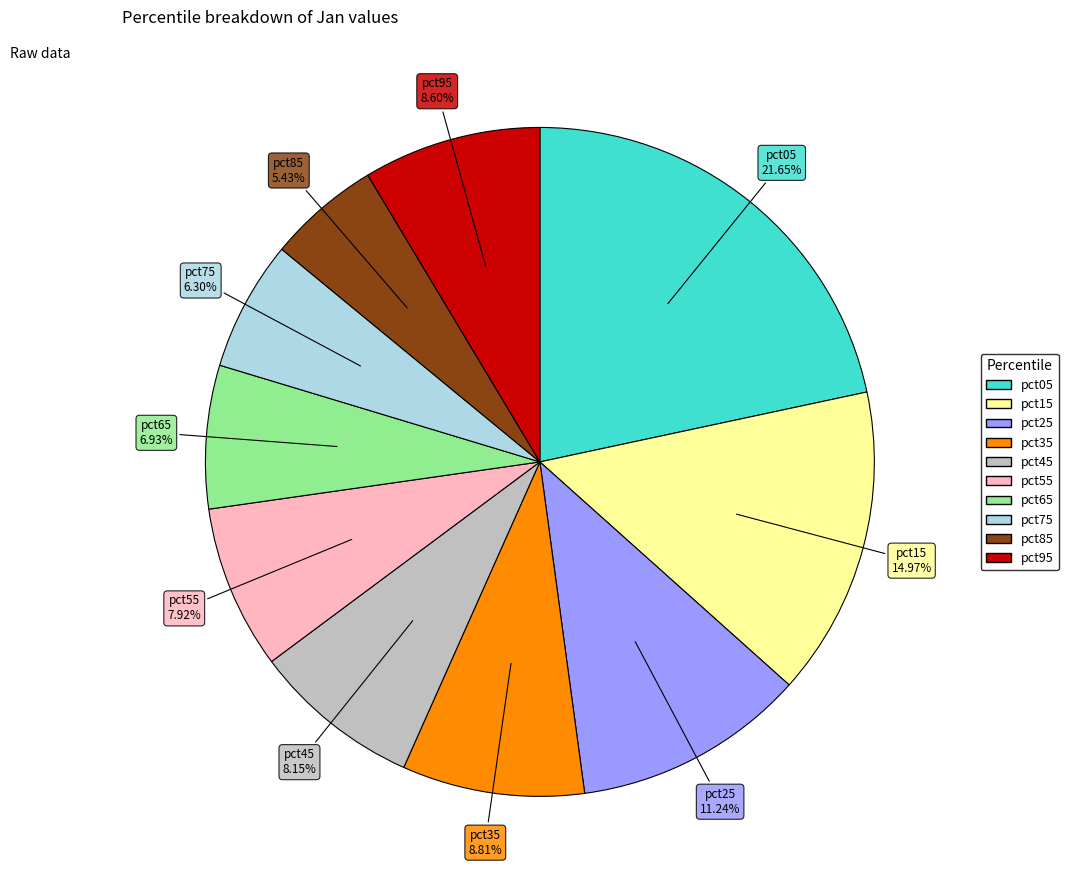

To the nearest percent, what is the difference between the largest and smallest slice percentages?

16%